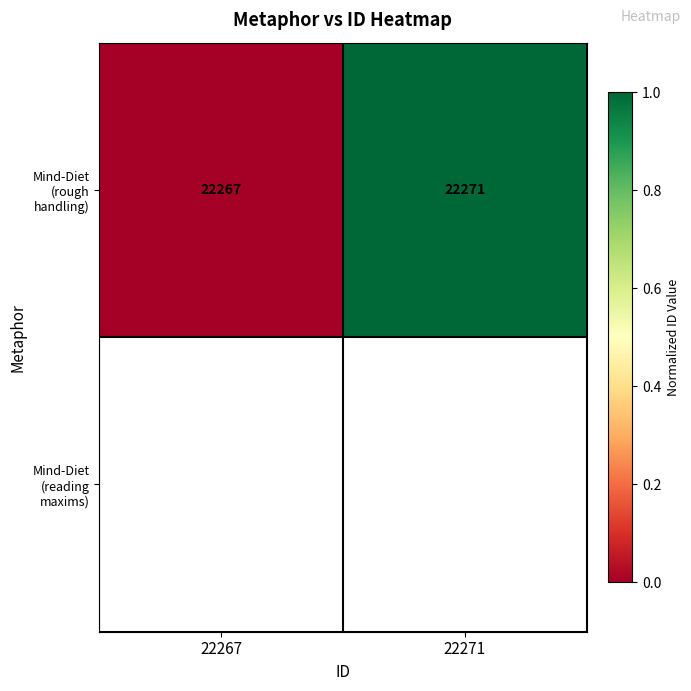

Where is the data nearest to the value 0?

22267